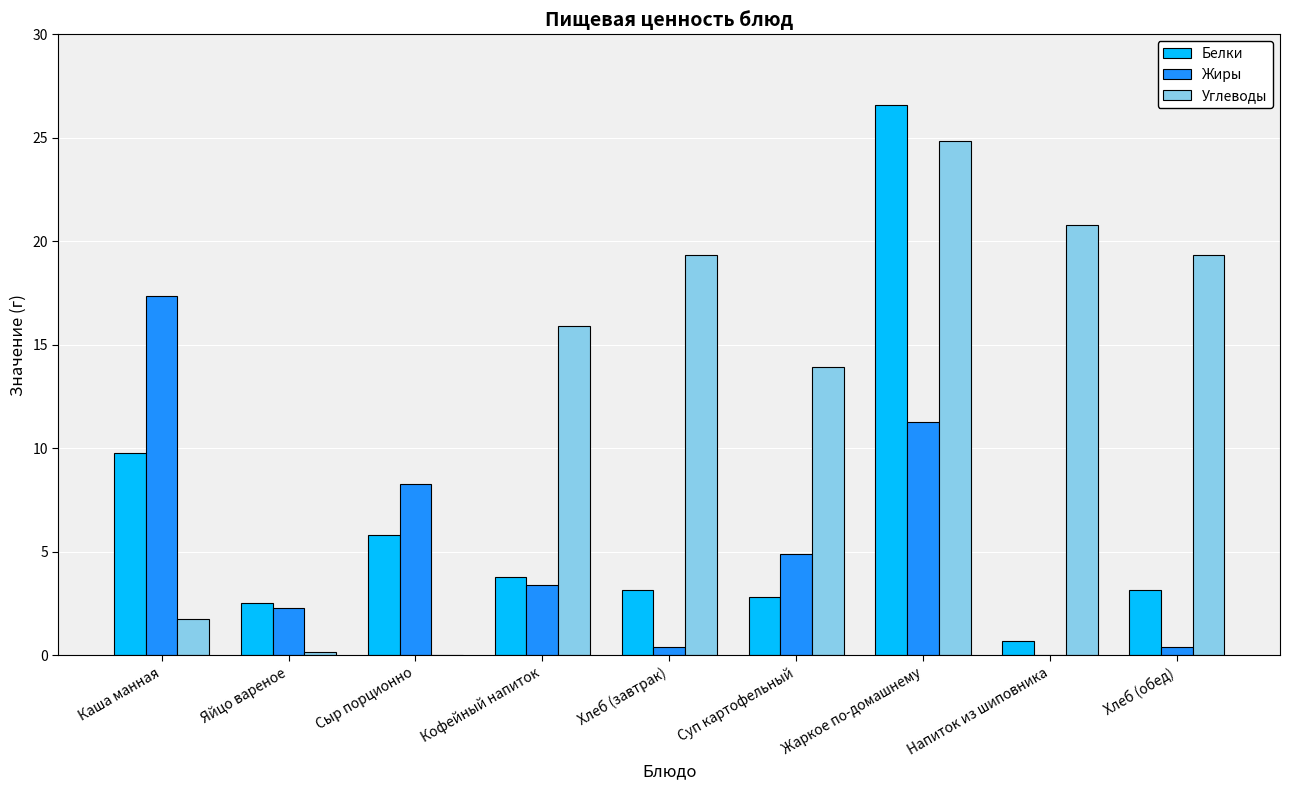

Does the chart contain stacked bars?

No